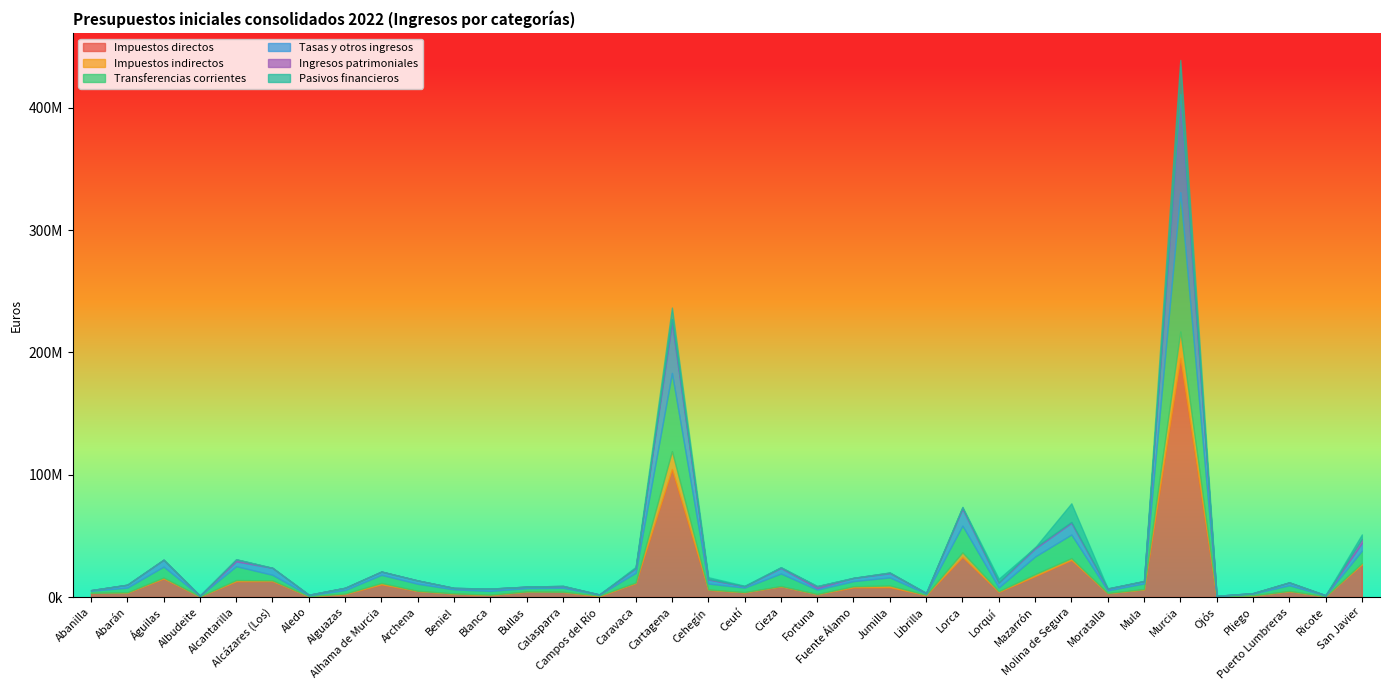

List the series in order of their peak value, highest first.

Impuestos directos, Transferencias corrientes, Tasas y otros ingresos, Pasivos financieros, Impuestos indirectos, Ingresos patrimoniales